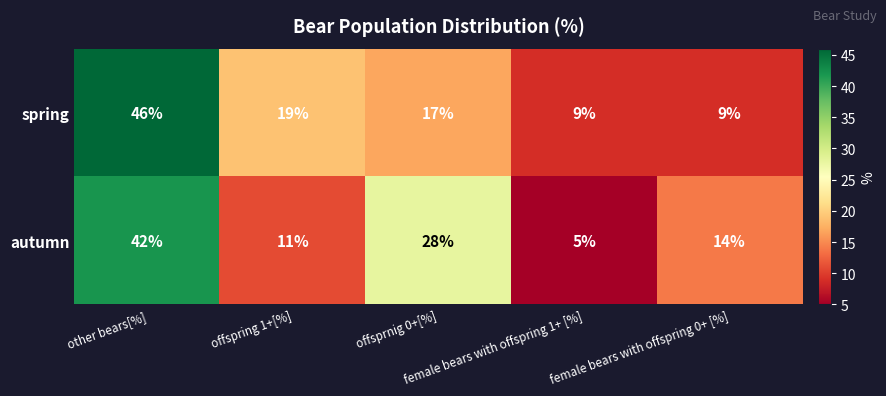

What is the average value of the spring series?

20